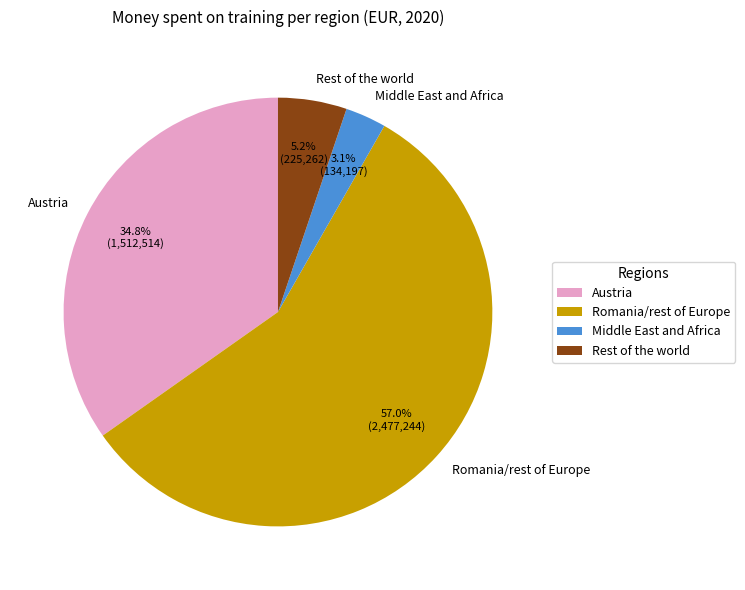

What is the total percentage of Austria and Romania/rest of Europe?

91.7%